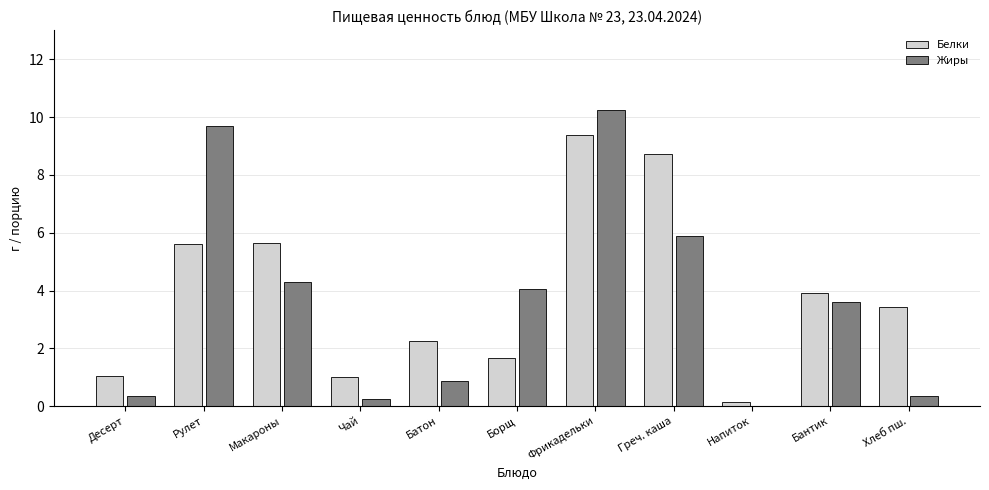

Between Борщ and Бантик, which series saw the biggest shift?

Белки